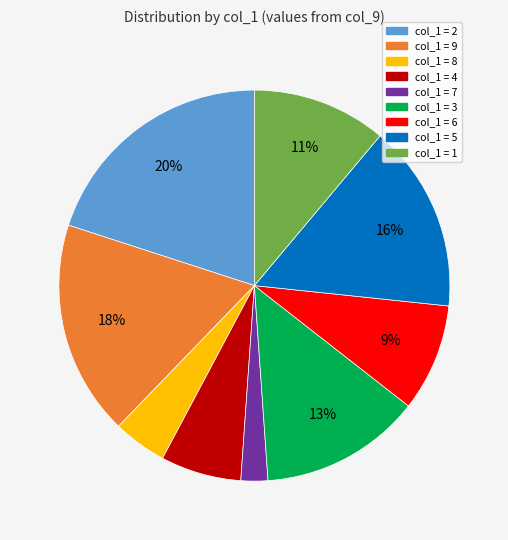

Is there any slice that represents more than half of the pie?

No